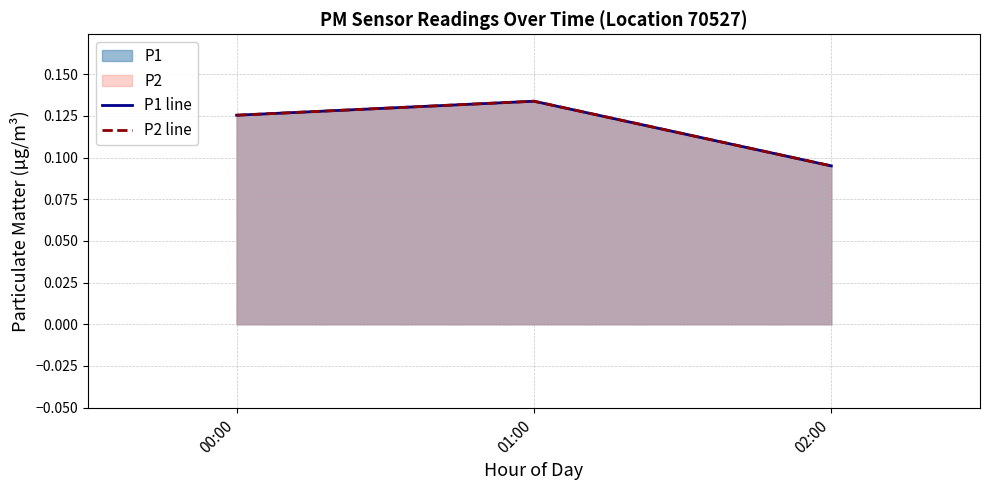

How many lines are shown in the chart?

2